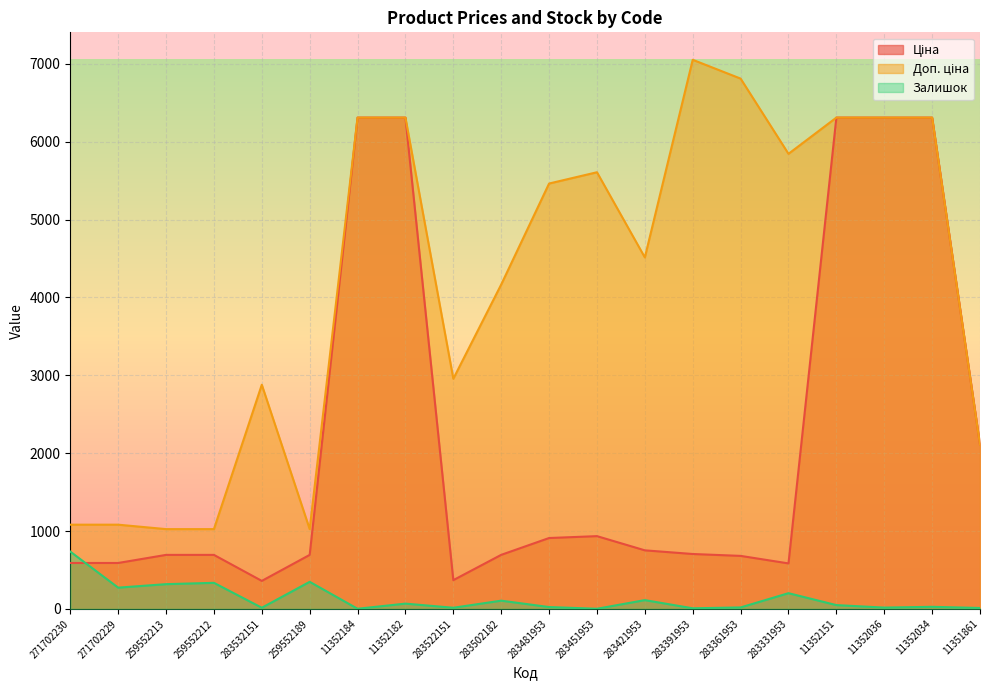

In Ціна, how many points are higher than both neighbors (excluding endpoints)?

1